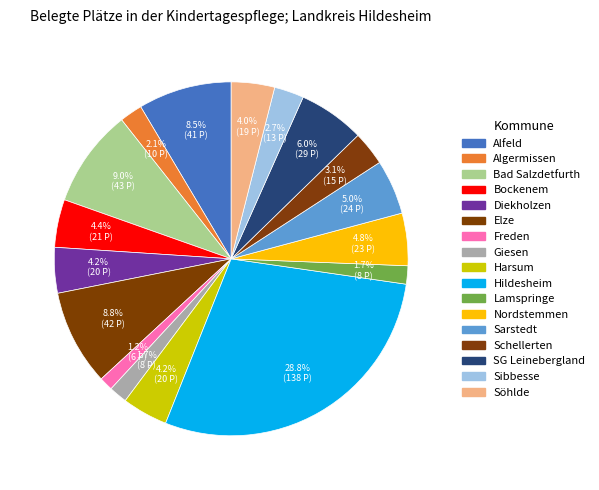

Which slice is the smallest?

Freden